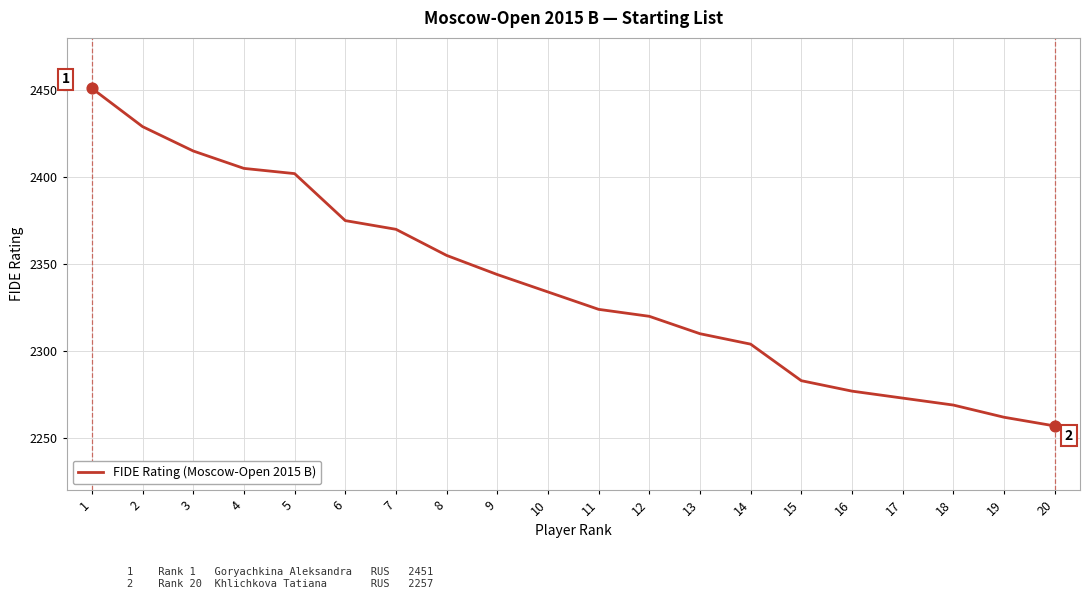

What is the ratio of the value at 15 to the value at 20?

1.0